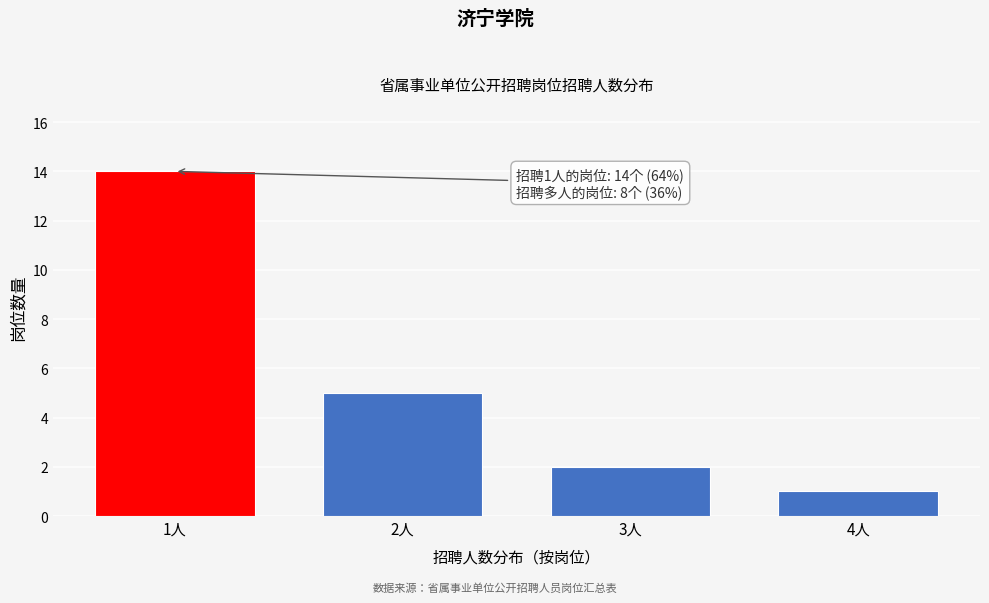

Reading left to right, what are all the values shown in this chart?

1人=14	2人=5	3人=2	4人=1